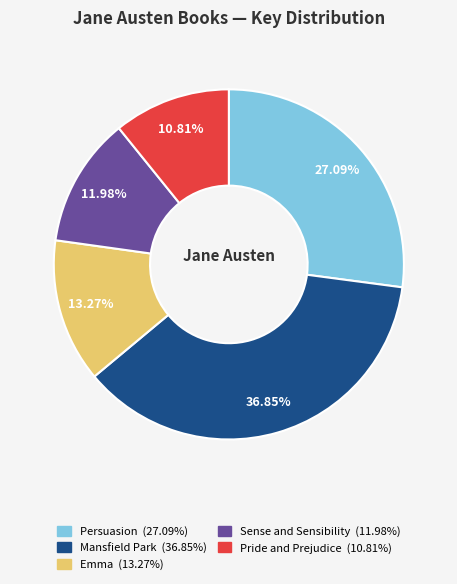

To the nearest percent, what is the difference between the Sense and Sensibility and Emma slice percentages?

1%